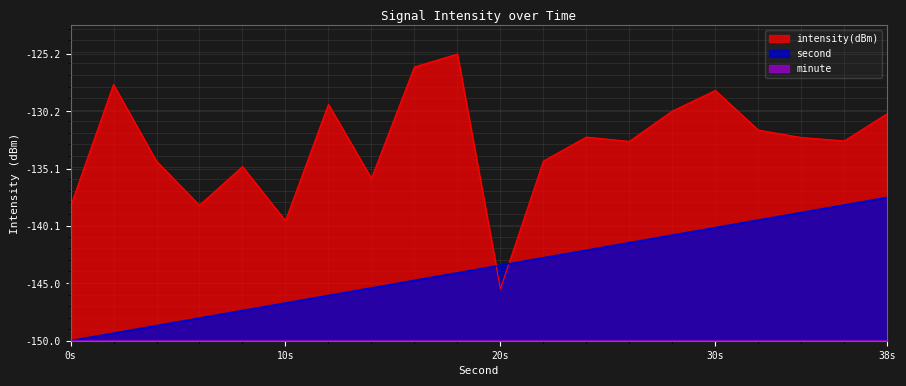

True or false: intensity(dBm) has a value of 20.5 at 12.

True